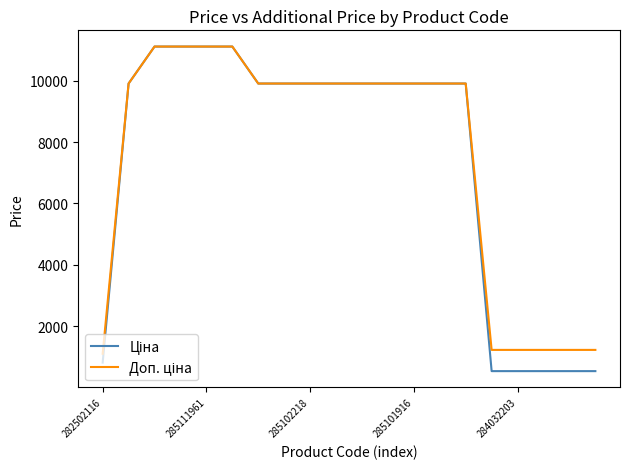

What is the minimum value shown in the chart?

535.4